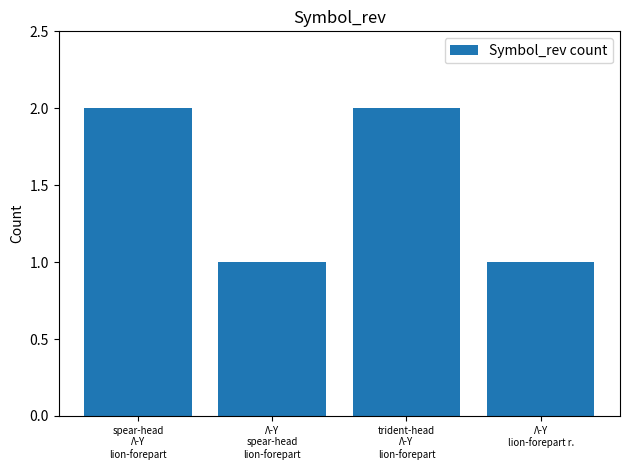

True or false: the data shows 1 at trident-head
Λ-Υ
lion-forepart.

False